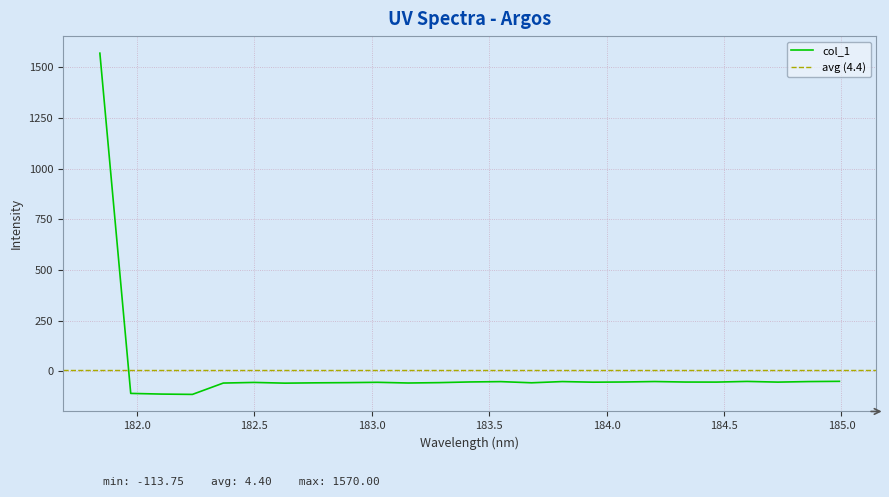

What is the smallest value displayed?

-113.7